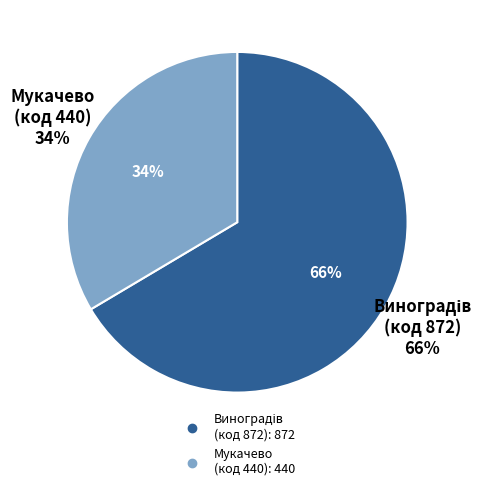

To the nearest percent, what percentage of the pie is Відокремлений структурний підрозділ Виноградів?

66%